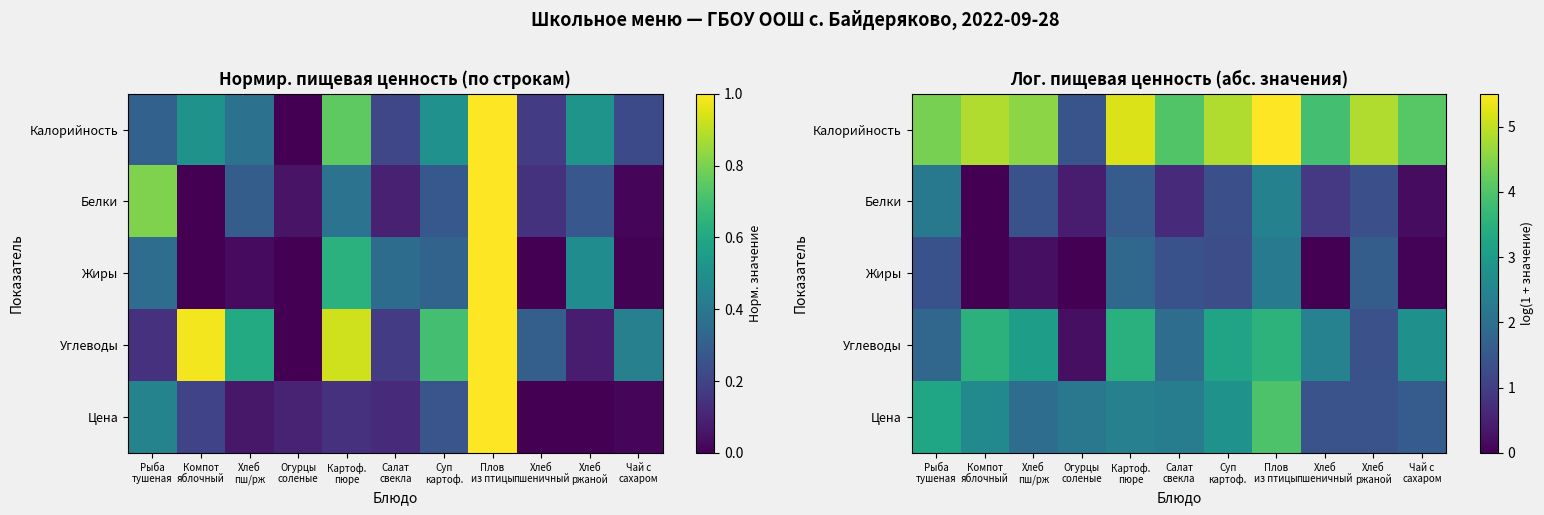

At how many categories does at least one series exceed 5?

2